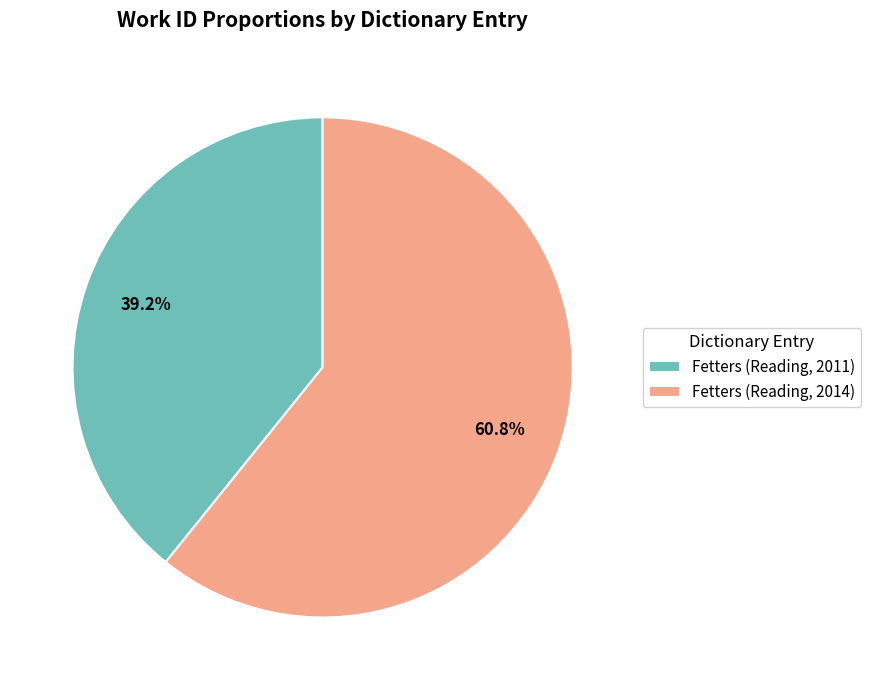

To the nearest percent, what is the difference between the Fetters (Reading, 2014) and Fetters (Reading, 2011) slice percentages?

22%